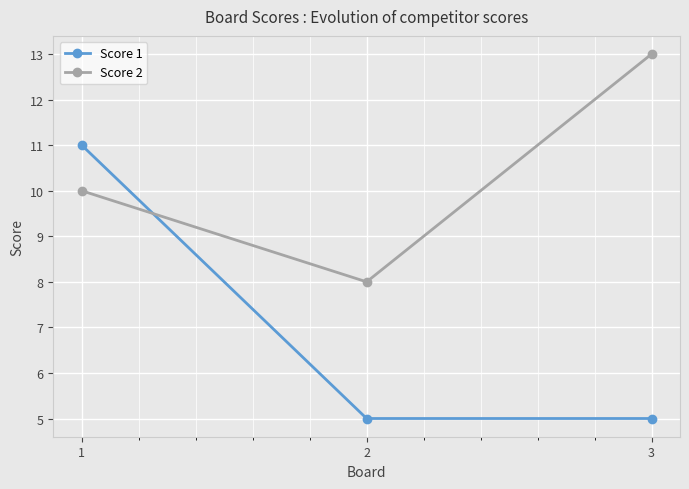

How many series are shown in this chart?

2